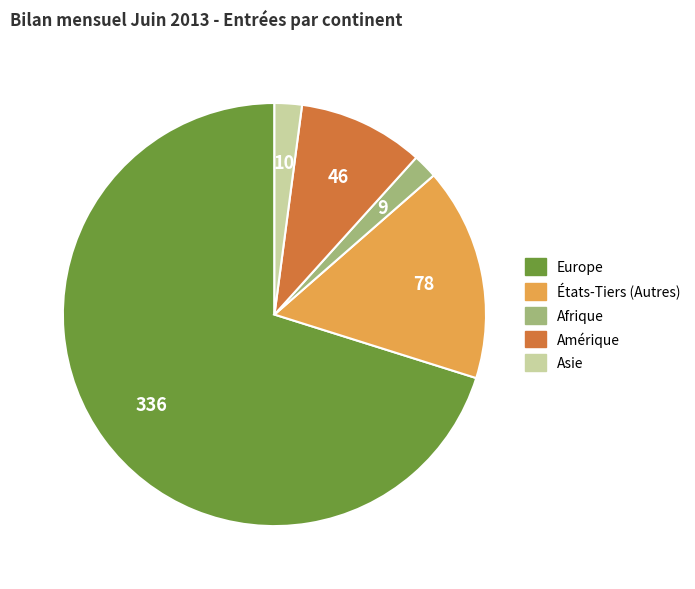

What is the largest slice in the pie chart?

Europe